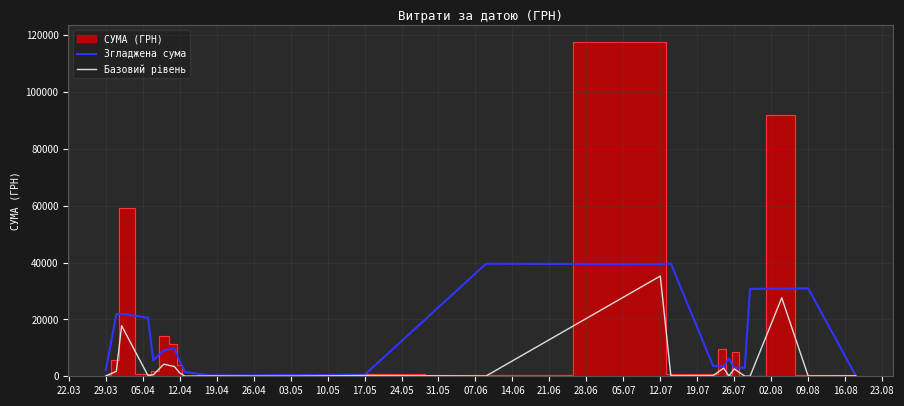

The value of Згладжена сума at 12.07 is 39504.5. True or false?

True